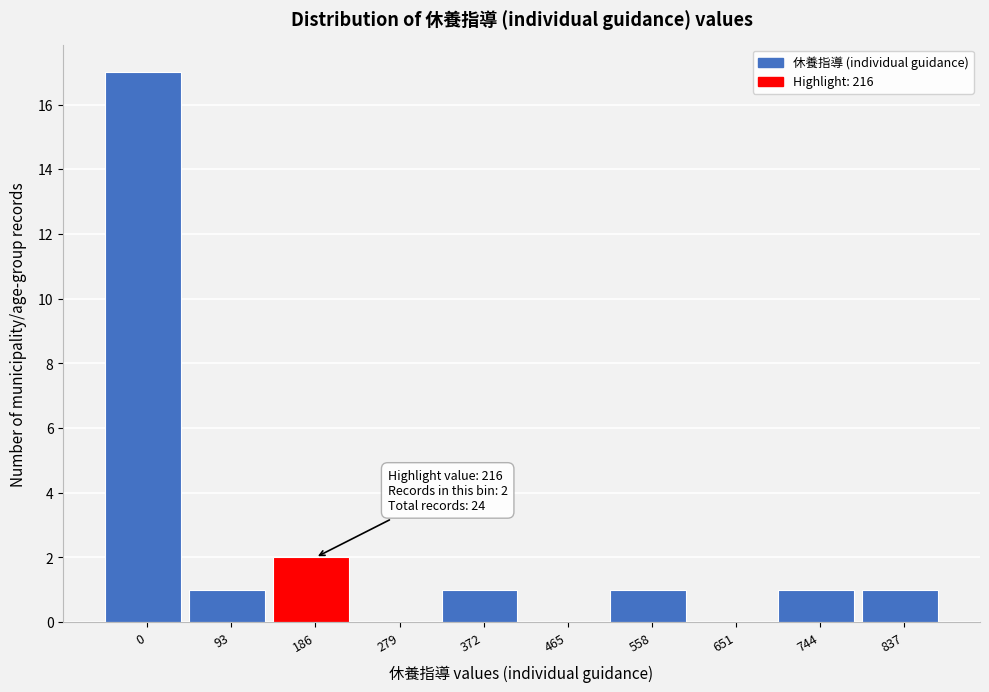

Reading left to right, extract all data points from this chart.

0=17	93=1	186=2	279=0	372=1	465=0	558=1	651=0	744=1	837=1